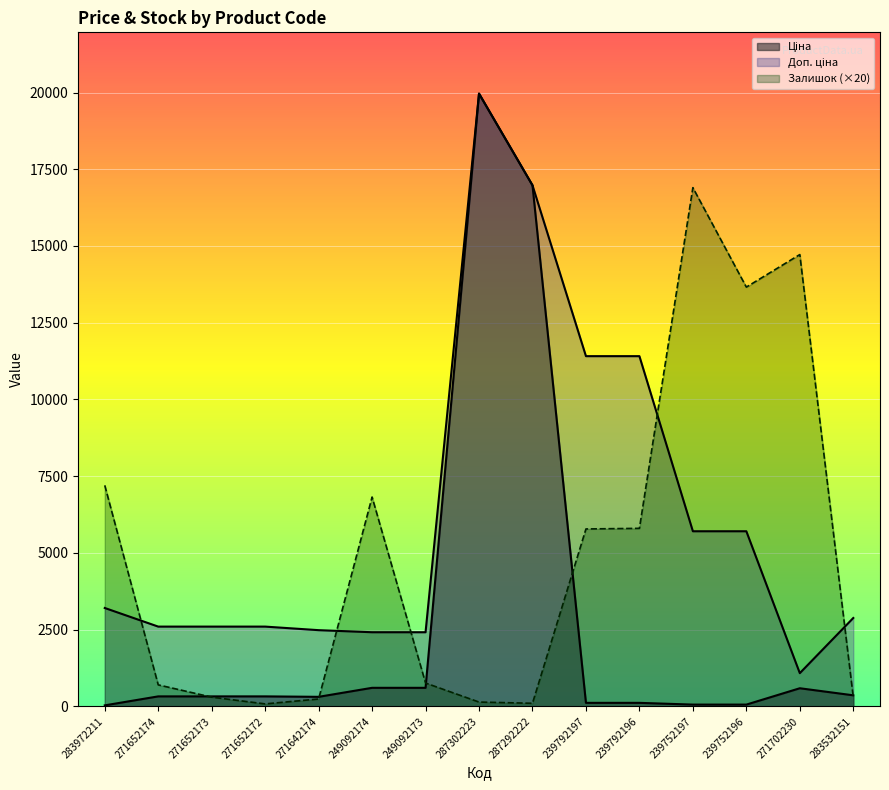

At 271702230, list the series in order from smallest to largest.

Ціна, Доп. ціна, Залишок